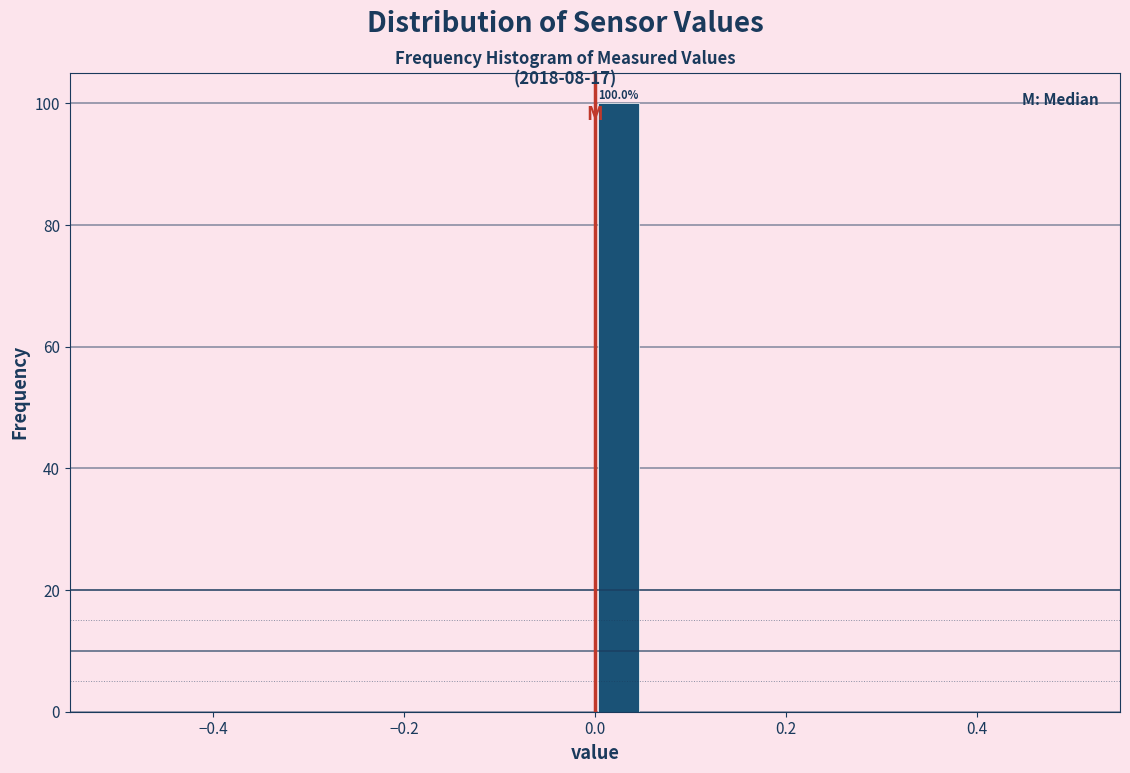

Read against the x-axis, roughly where is the centre of the tallest bar?

0.02